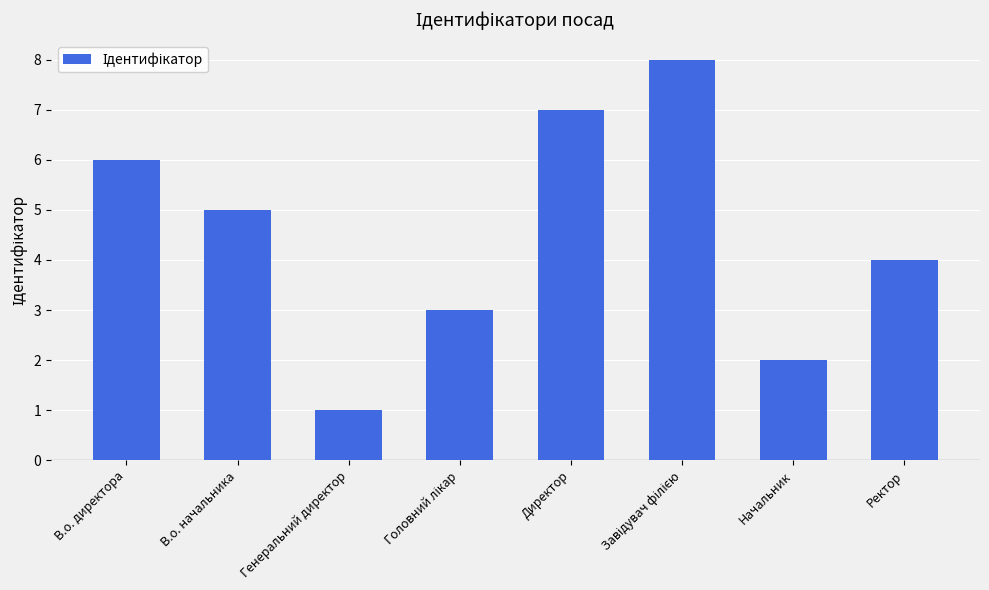

At which category does the chart reach its minimum across all series?

Генеральний директор